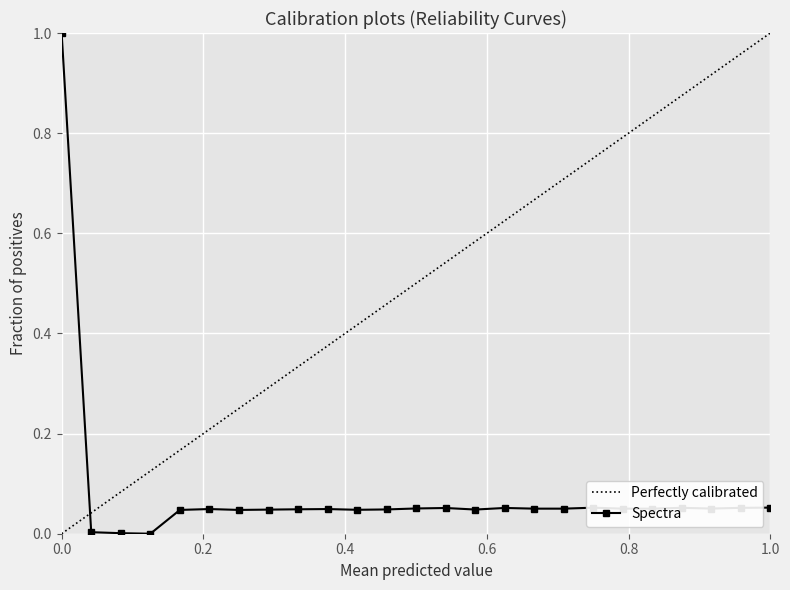

What is the maximum value for Spectra?

1.0